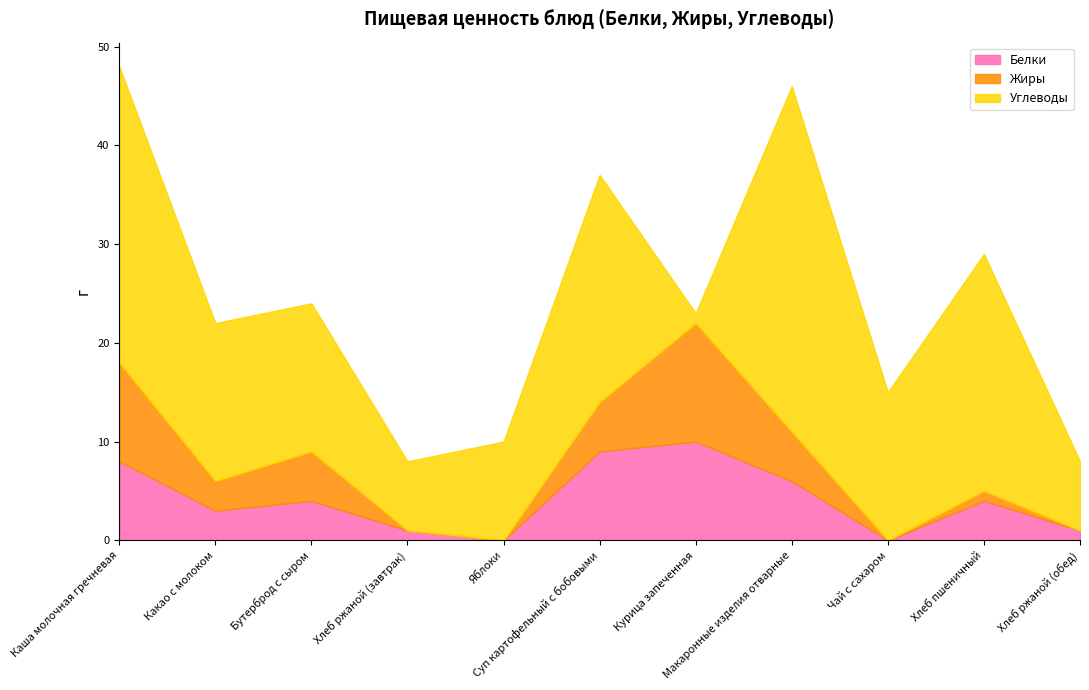

The value of Углеводы at Хлеб ржаной (обед) is 3. True or false?

False